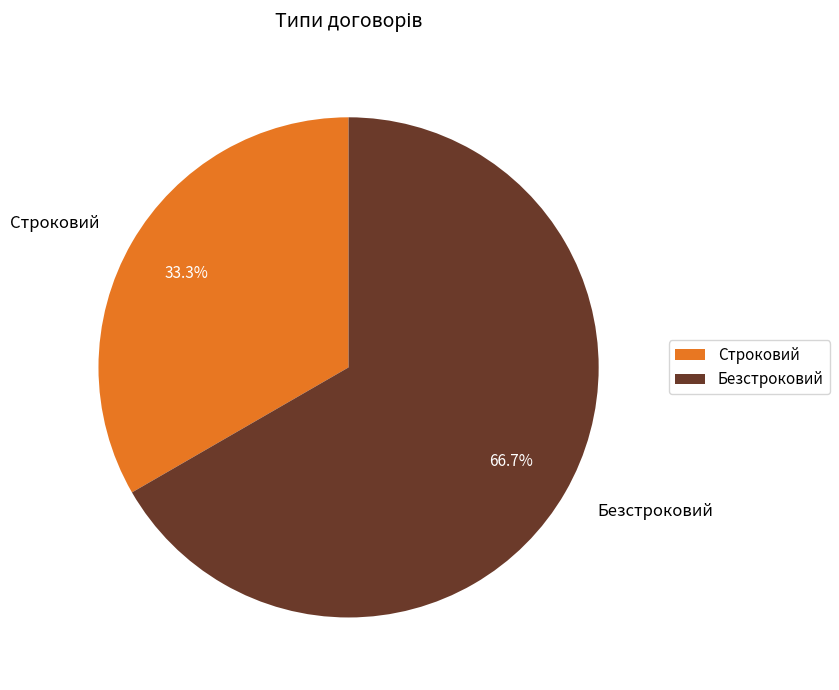

Which slice represents more than half of the pie?

Безстроковий